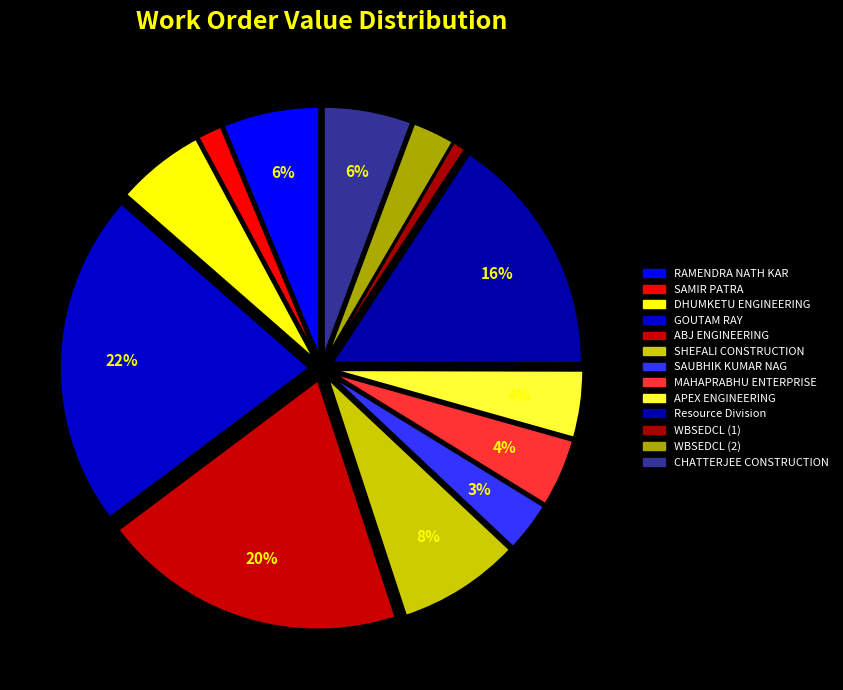

Count the number of slices in the pie.

13